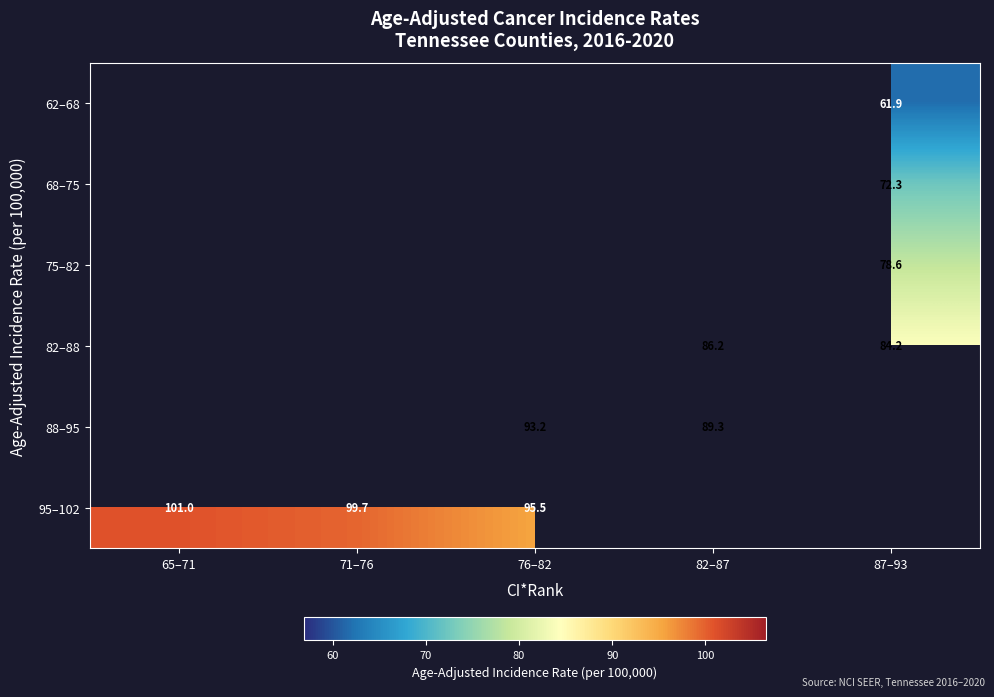

Is it true that 82–88 equals 129.5 at 82–87?

False